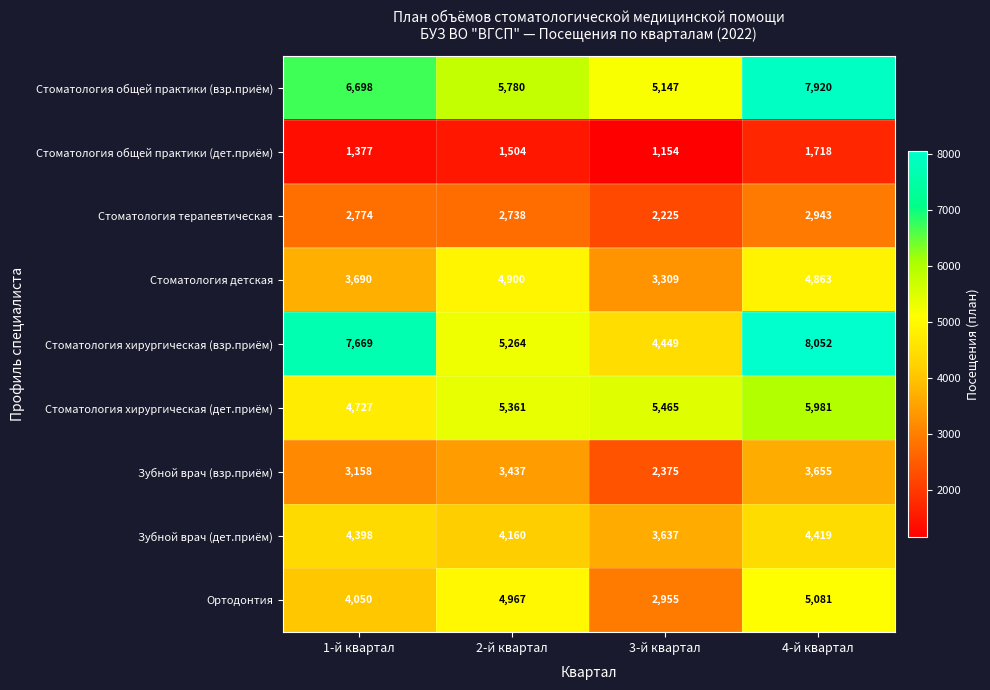

What is the sum of the Стоматология общей практики (дет.приём) values at 2-й квартал and 4-й квартал?

3222